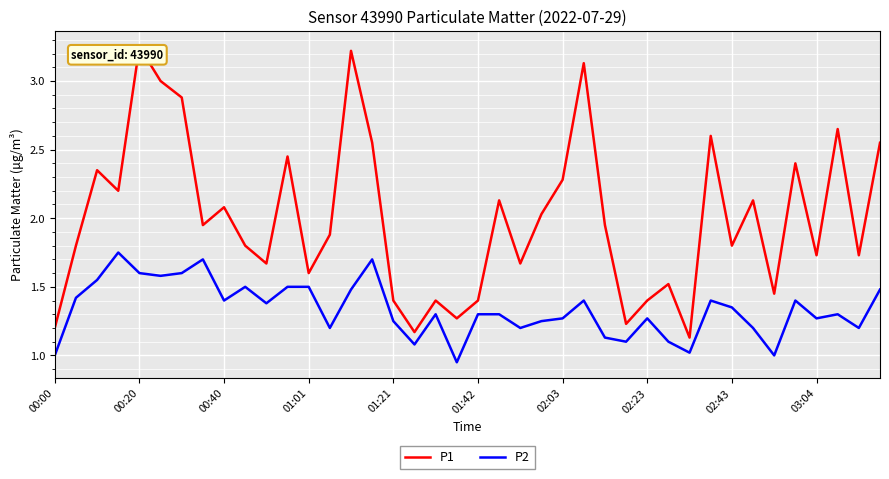

True or false: P1 and P2 cross at least once.

False